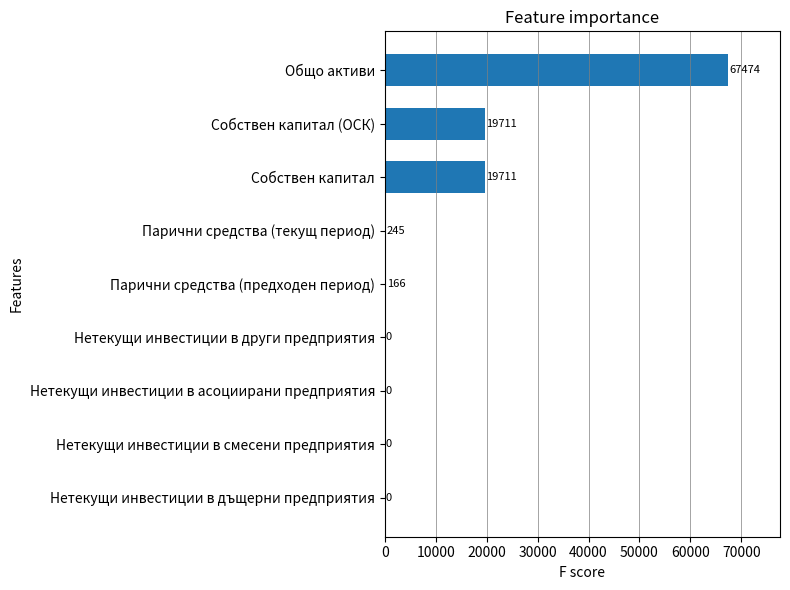

What is the sum of all values?

107307